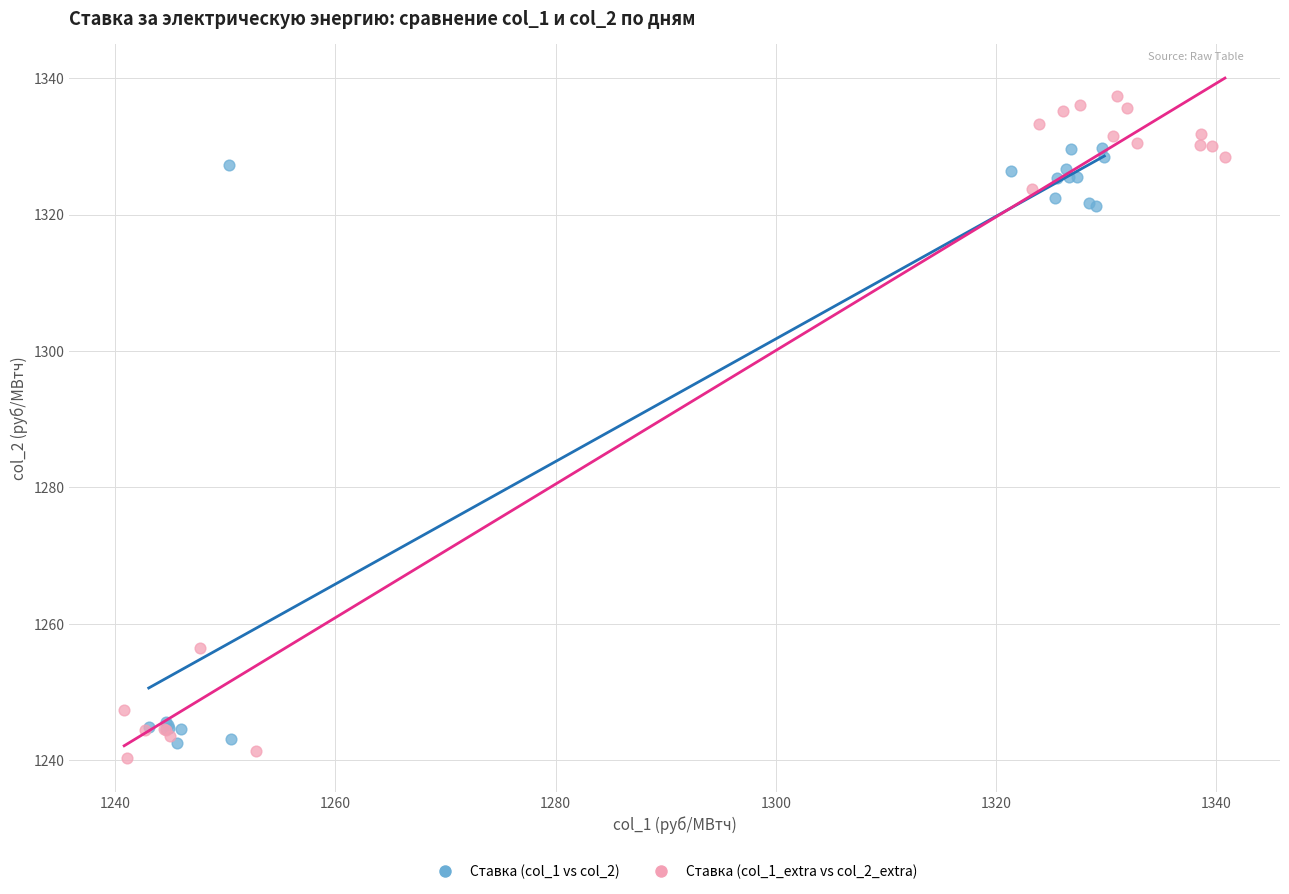

Which series has the largest Y range (max minus min)?

Ставка (col_1_extra vs col_2_extra)